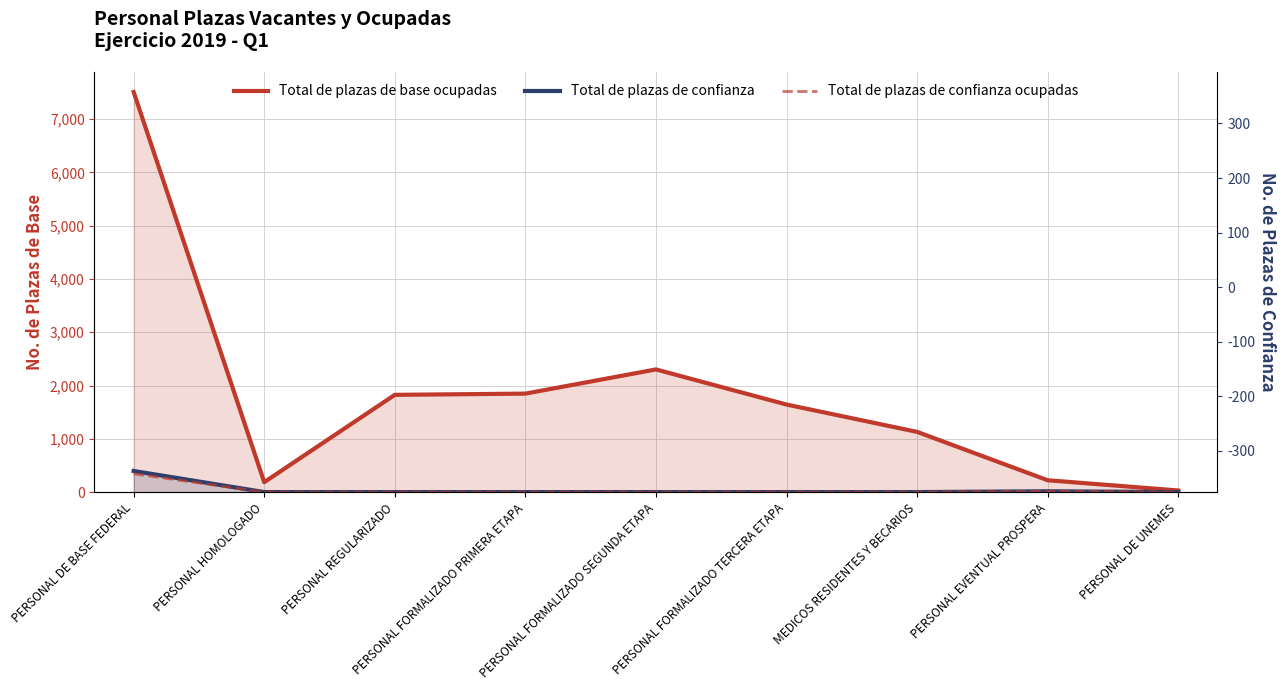

Between PERSONAL DE BASE FEDERAL and MEDICOS RESIDENTES Y BECARIOS, which series saw the biggest shift?

Total de plazas de base ocupadas